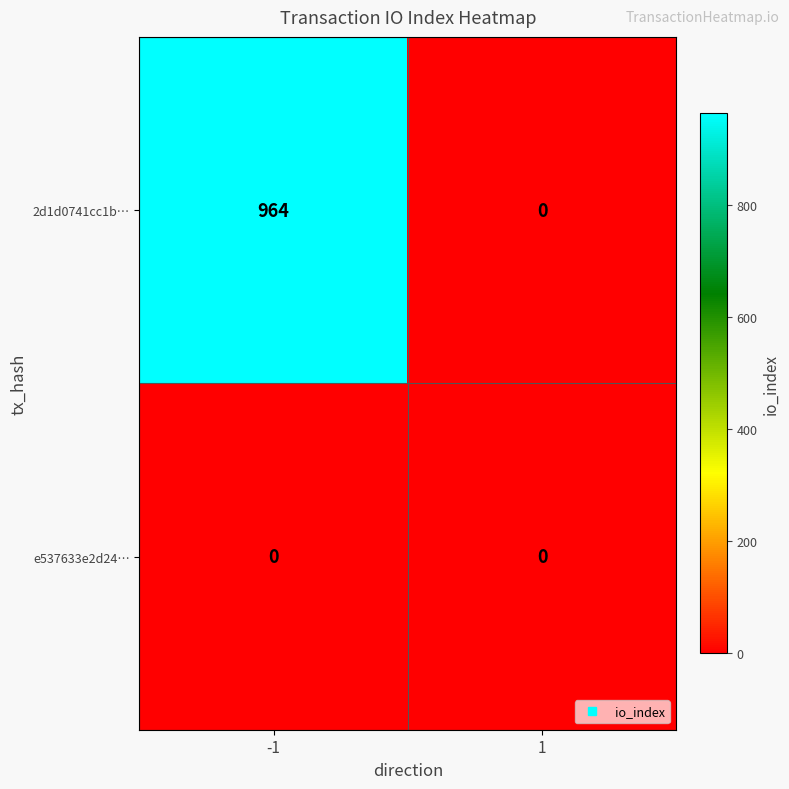

Reading right to left, extract all data points from this chart.

2d1d0741cc1b…: 0	964
e537633e2d24…: 0	0